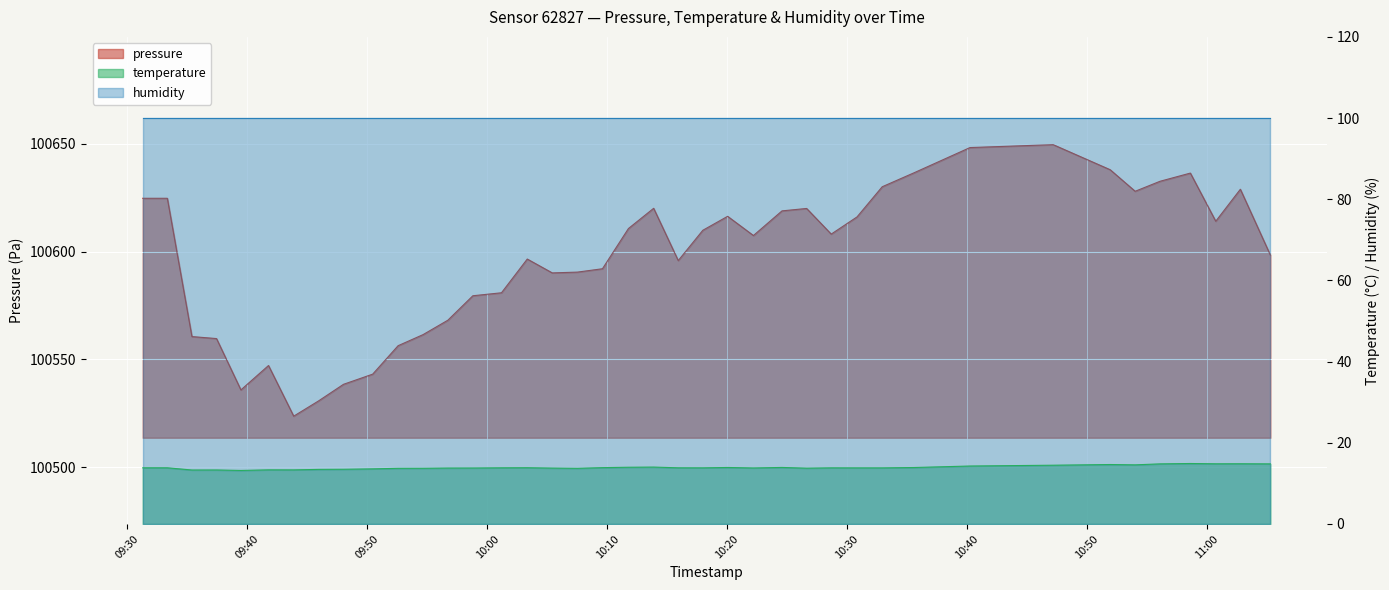

Which series has the largest total across all categories?

pressure